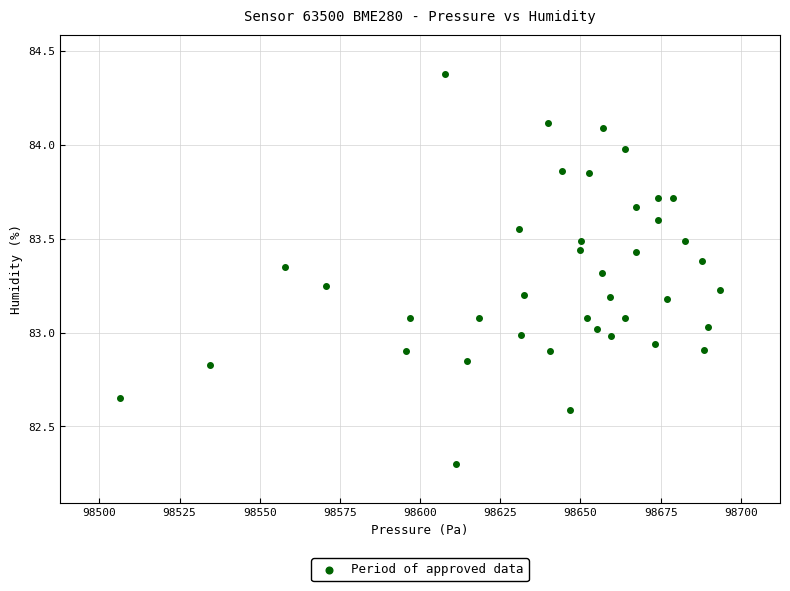

What is the range of Y values (max minus min)?

2.1